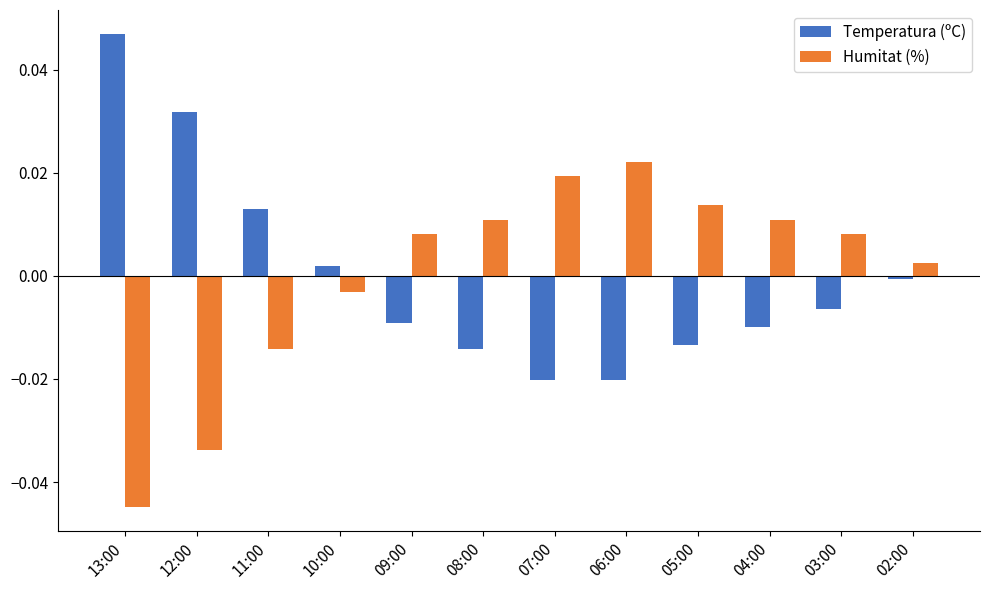

How many categories are shown in the chart?

12